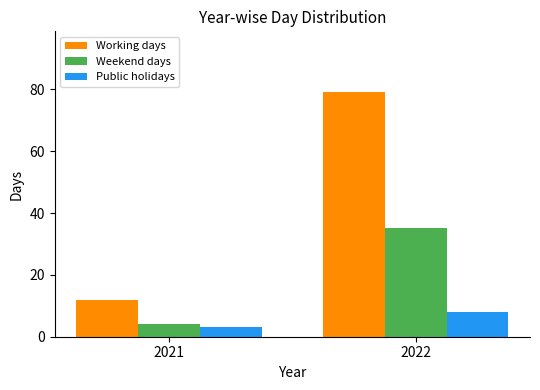

The value of Public holidays at 2021 is 3. True or false?

True